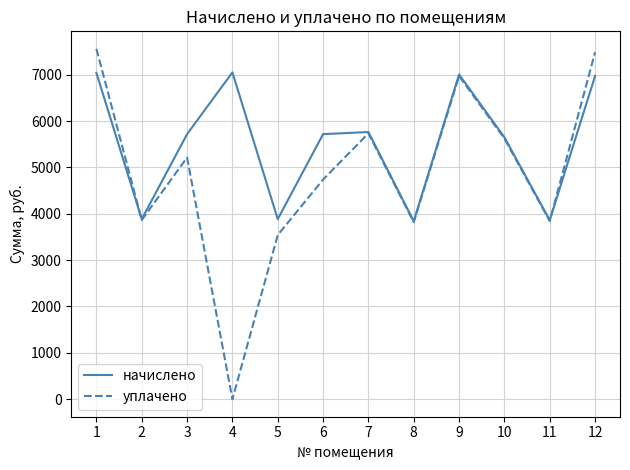

Which series has the largest total across all categories?

начислено